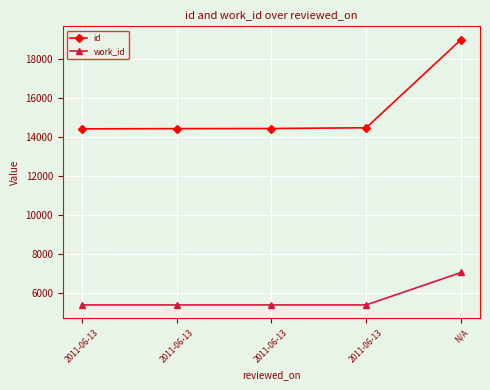

What is the lowest value of the work_id series?

5366